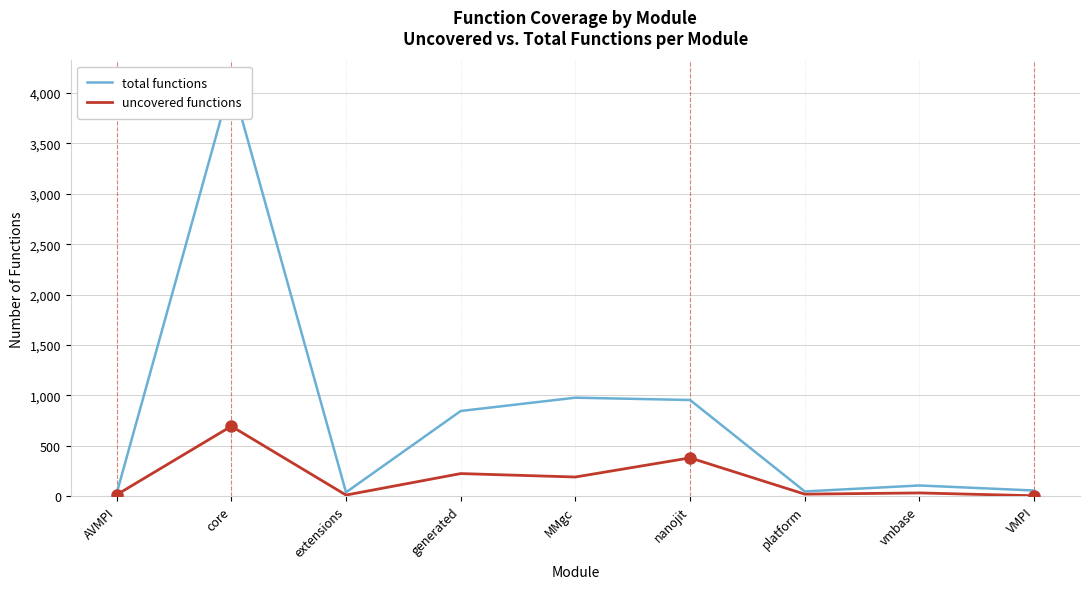

How many data points in uncovered functions are above 32?

4